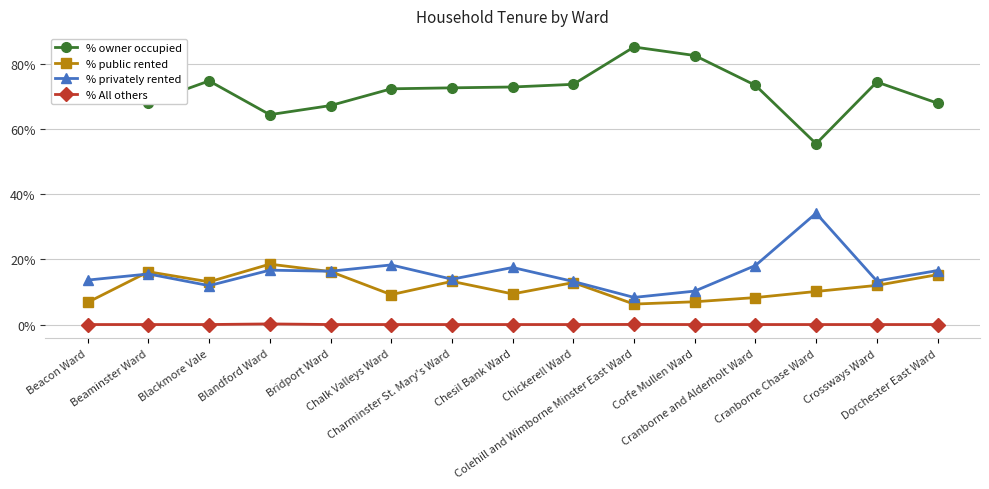

How many values in the % public rented series are below 12?

7